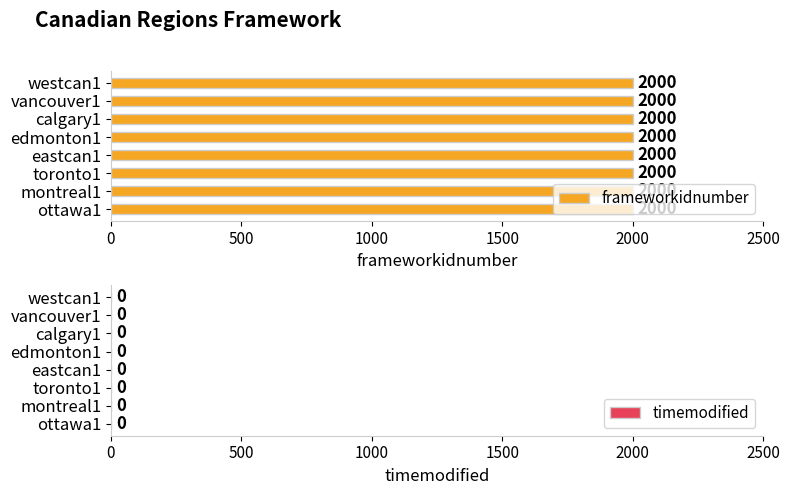

What is the difference between the highest and lowest values at montreal1?

2000